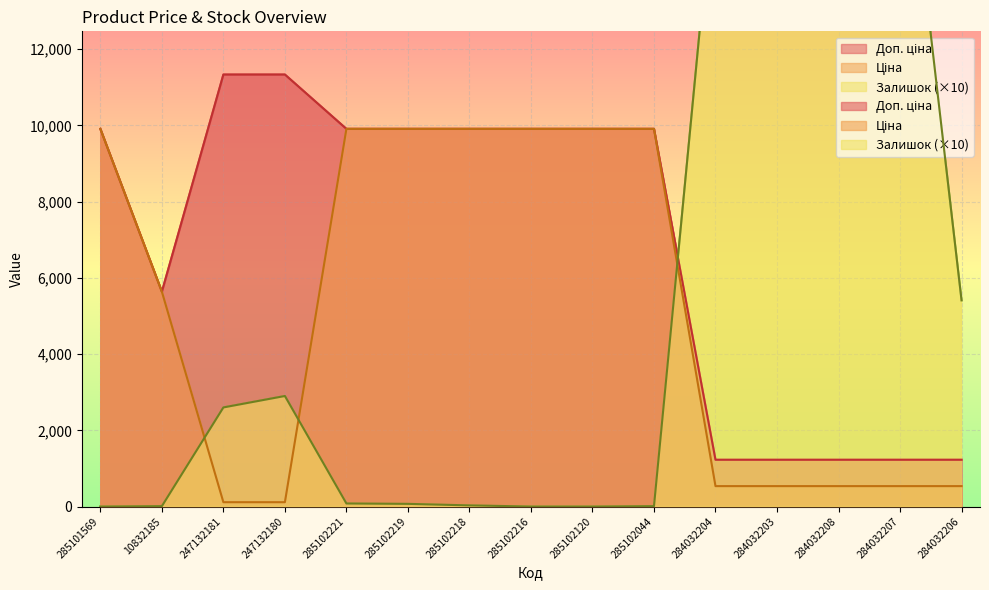

List the series in order of their peak value, lowest first.

Ціна, Доп. ціна, Залишок